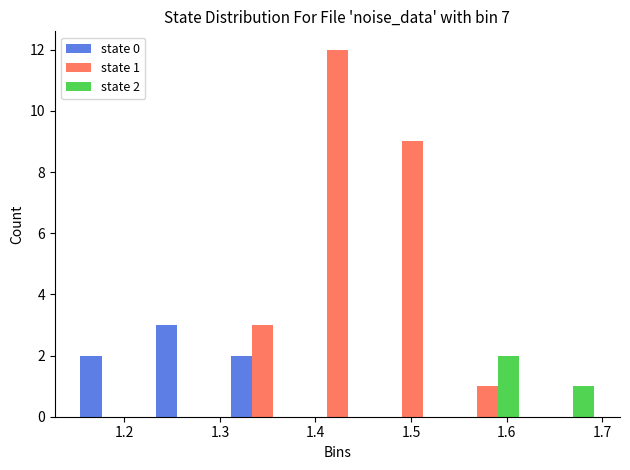

In the state 0 series, which range on the x-axis has the tallest bar?

1.23 to 1.30